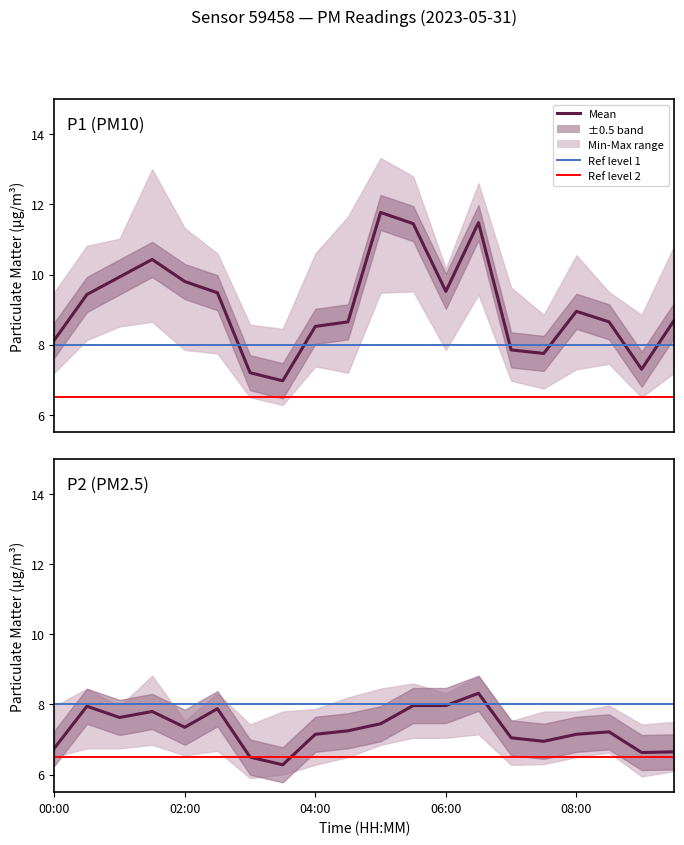

At which label does P1_upper first exceed 10?

00:30